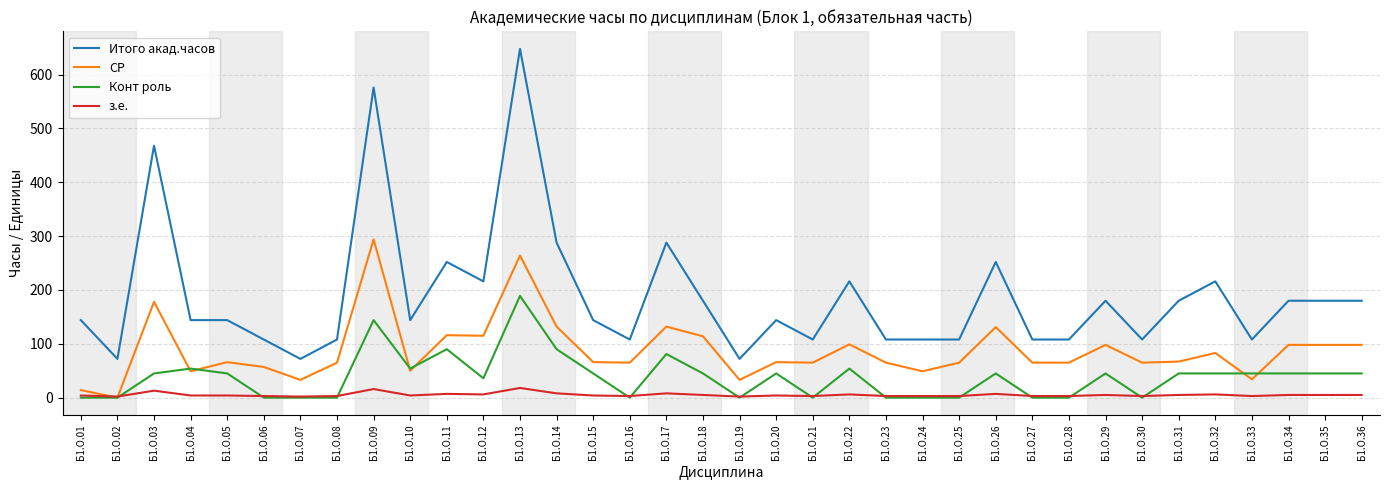

At which label does СР first exceed 66?

Б1.О.03